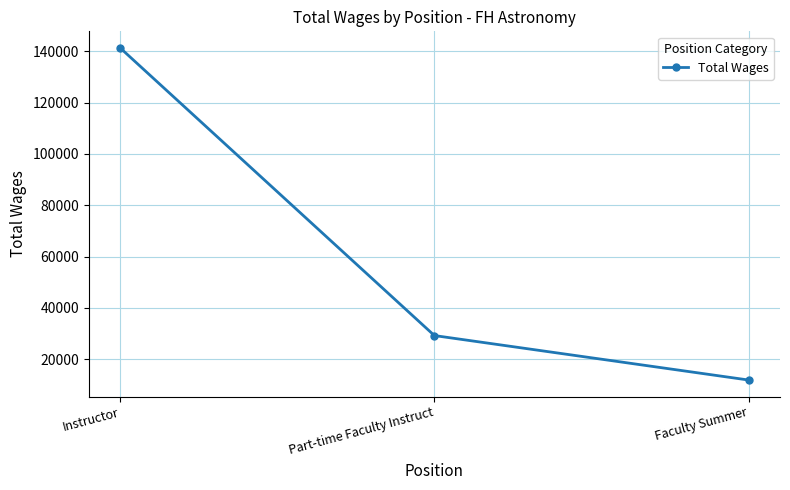

What is the change in value from Instructor to Part-time Faculty Instruct?

-112030